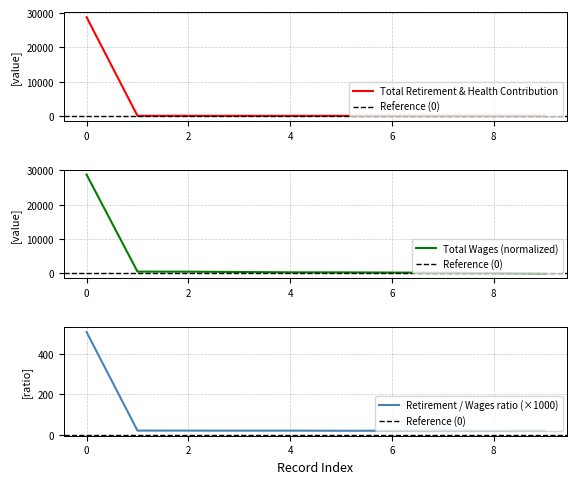

What is the lowest value of the Retirement / Wages ratio (×1000) series?

20.3